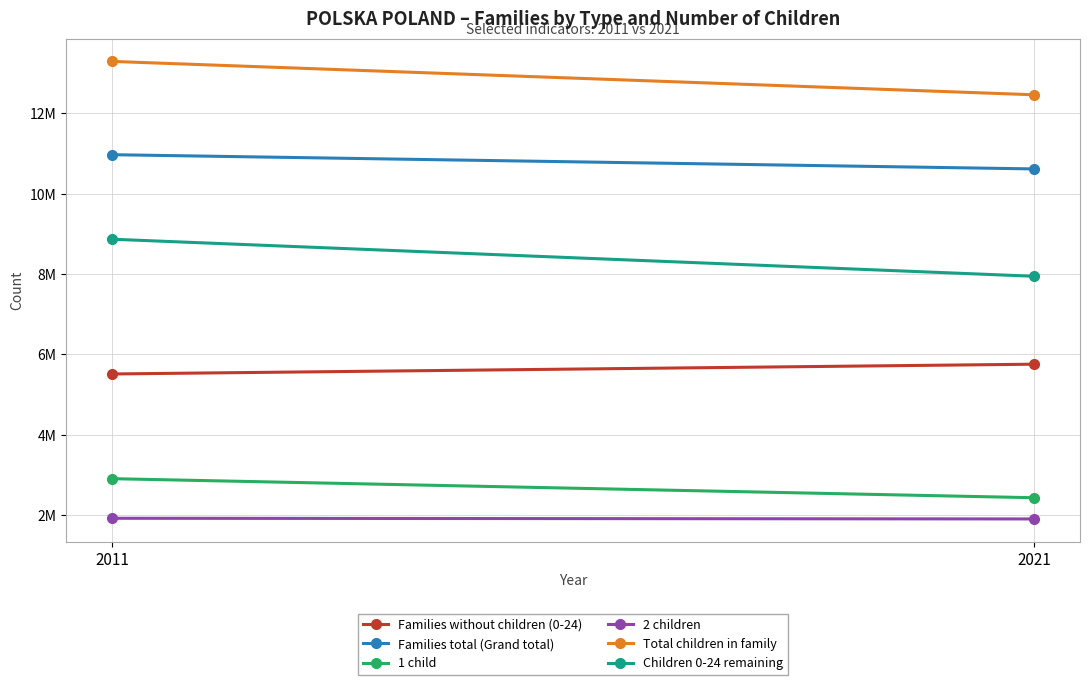

At which label is Total children in family closest to 12879219?

2011